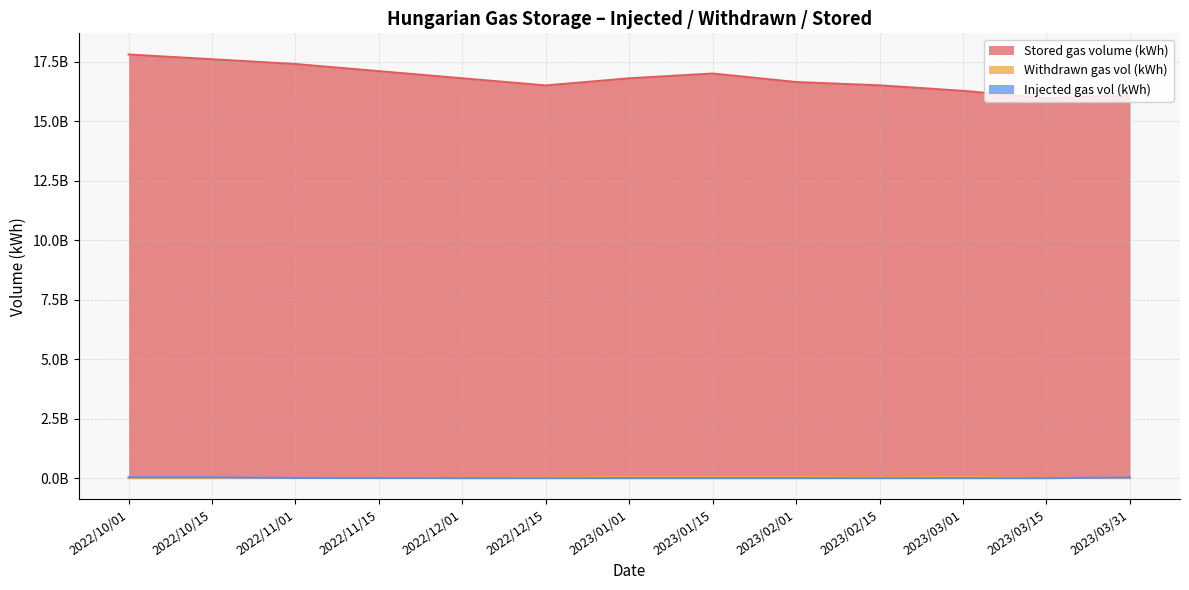

Rank the series by their maximum value, from lowest to highest.

Injected gas vol (kWh), Withdrawn gas vol (kWh), Stored gas volume (kWh)